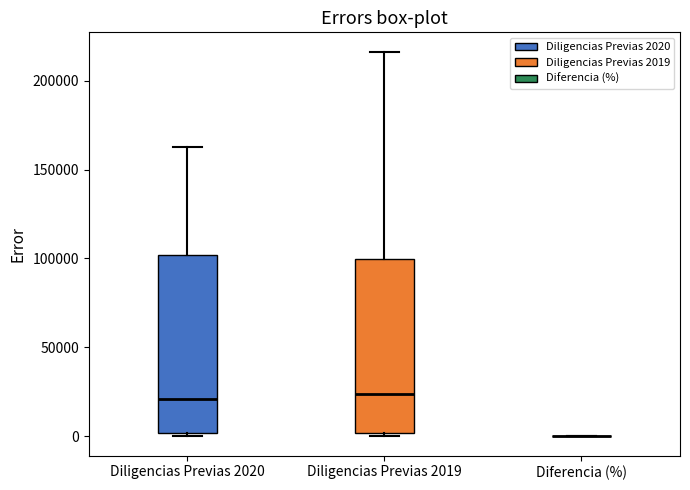

Reading left to right, read every box against the y-axis: the position of its median line, the range the box covers, and the ends of its whiskers. The values are not printed on the chart, so give them approximately, as read against the axis.

Diligencias Previas 2020: median 20000, box 0 to 100000, whiskers 0 (just below the box's lower edge) to 165000
Diligencias Previas 2019: median 25000, box 0 to 100000, whiskers 0 (just below the box's lower edge) to 215000
Diferencia (%): box collapsed to a line at 0, whiskers 0 to 0